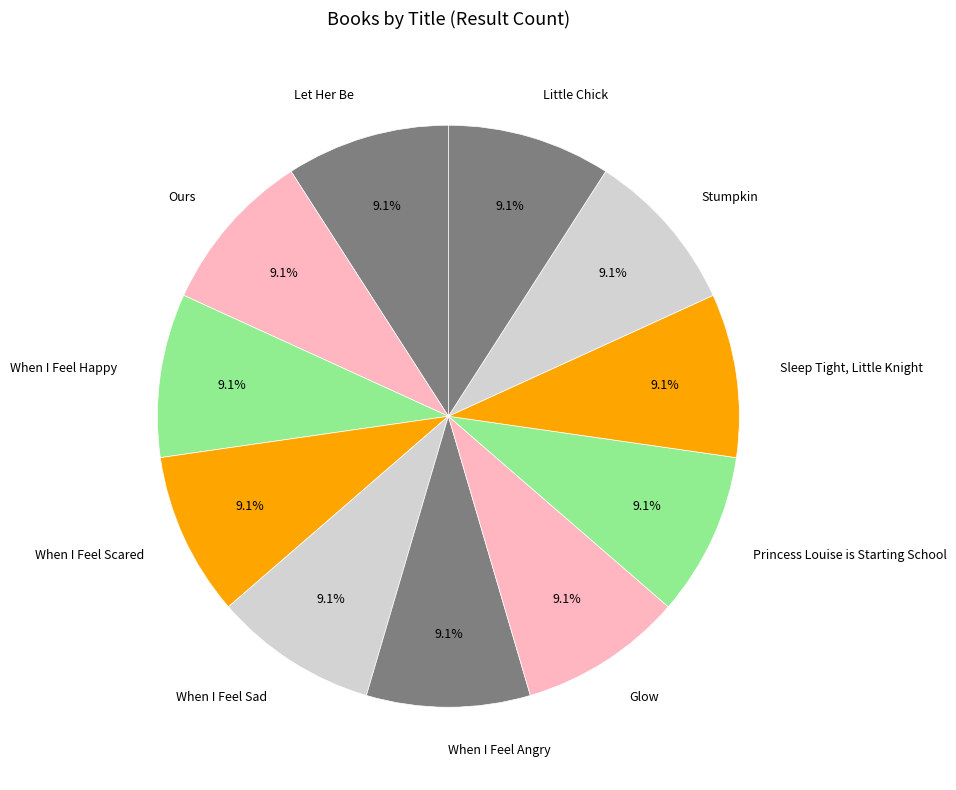

What percentage is NOT represented by Little Chick?

90.9%